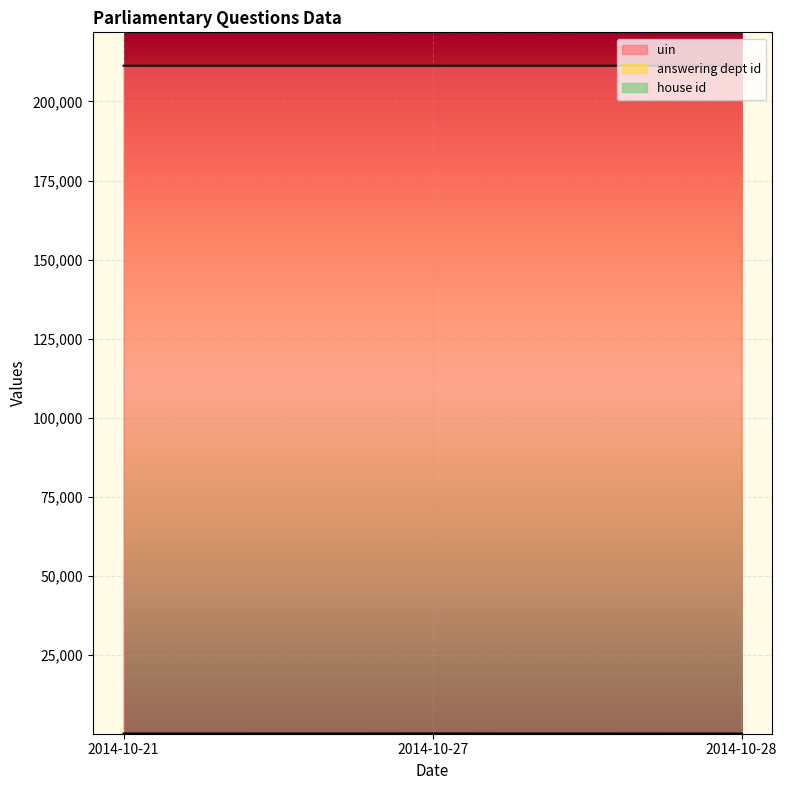

What is the lowest value of the uin series?

211306